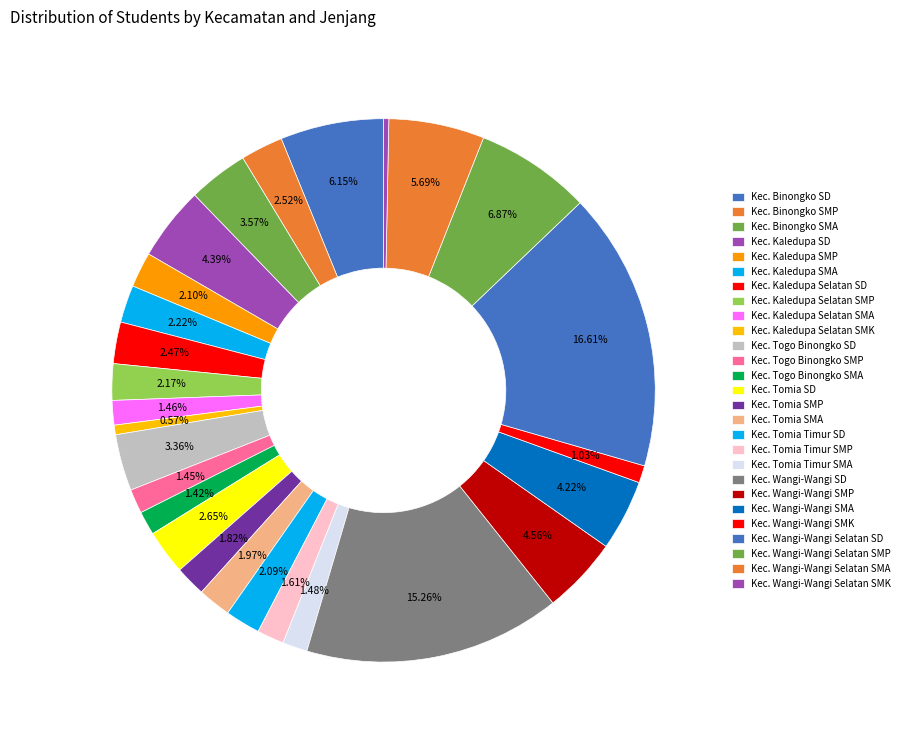

How many slices are in this pie chart?

27